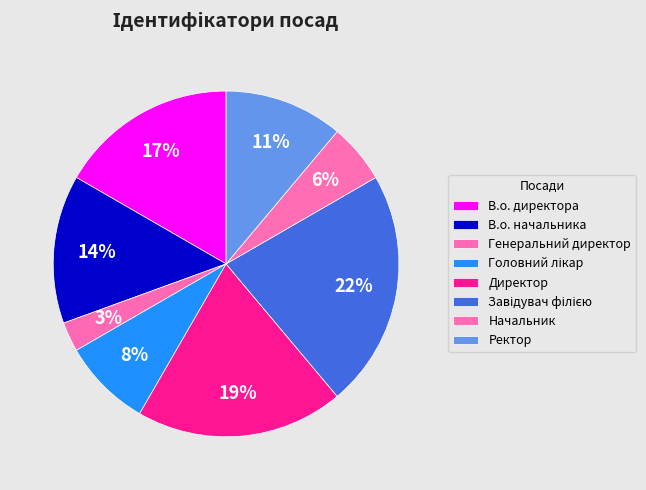

What is the largest slice in the pie chart?

Завідувач філією